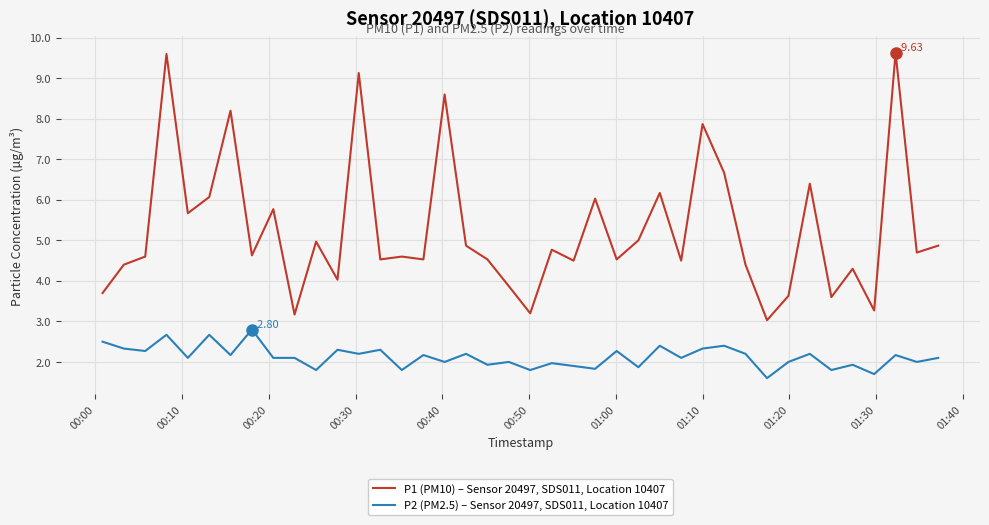

What are all the series names shown in the legend?

P1 (PM10) – Sensor 20497, SDS011, Location 10407, P2 (PM2.5) – Sensor 20497, SDS011, Location 10407